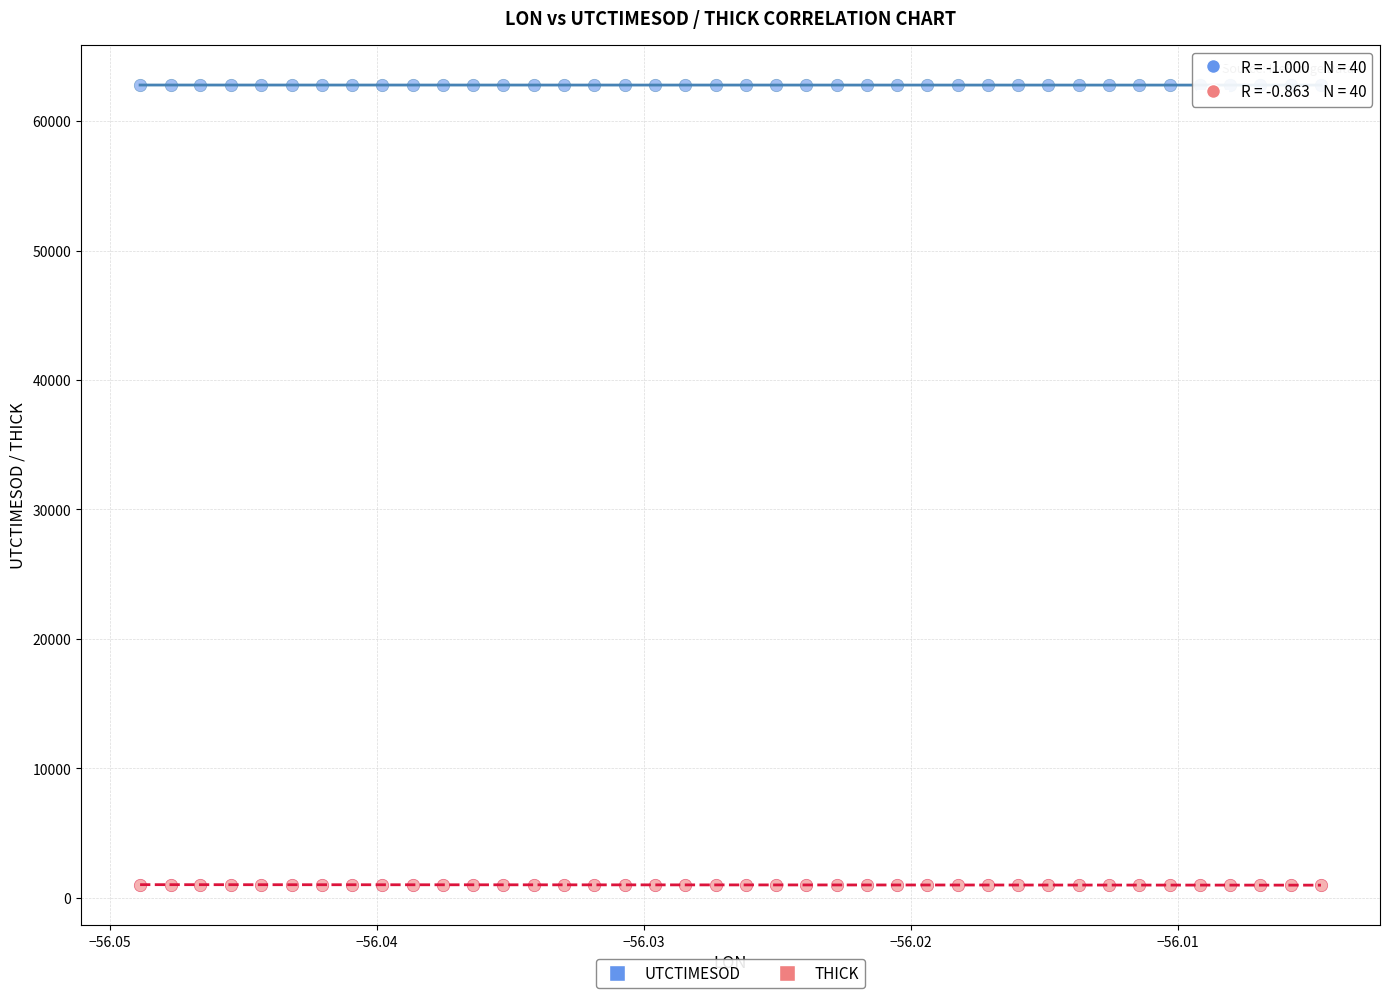

Across all data points, what is the range of Y values (max minus min)?

61810.7